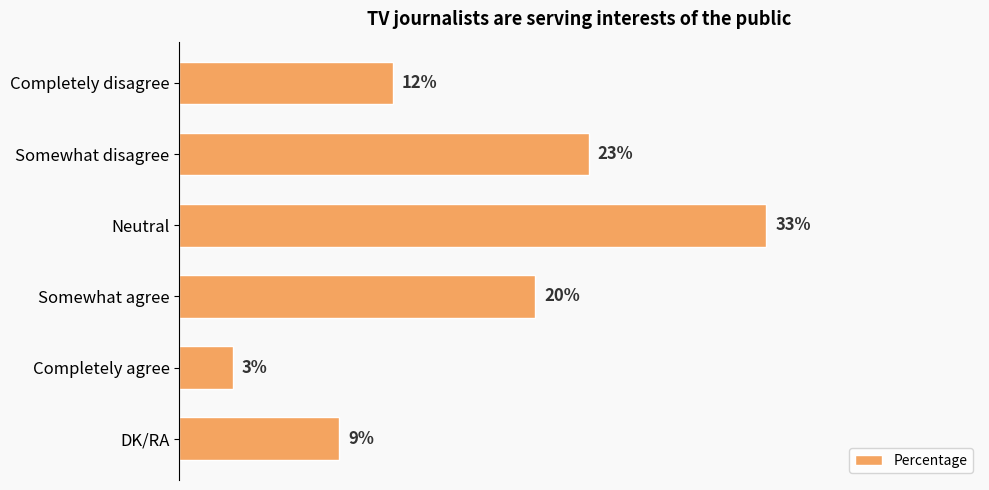

Rank the categories by value from lowest to highest.

Completely agree, DK/RA, Completely disagree, Somewhat agree, Somewhat disagree, Neutral